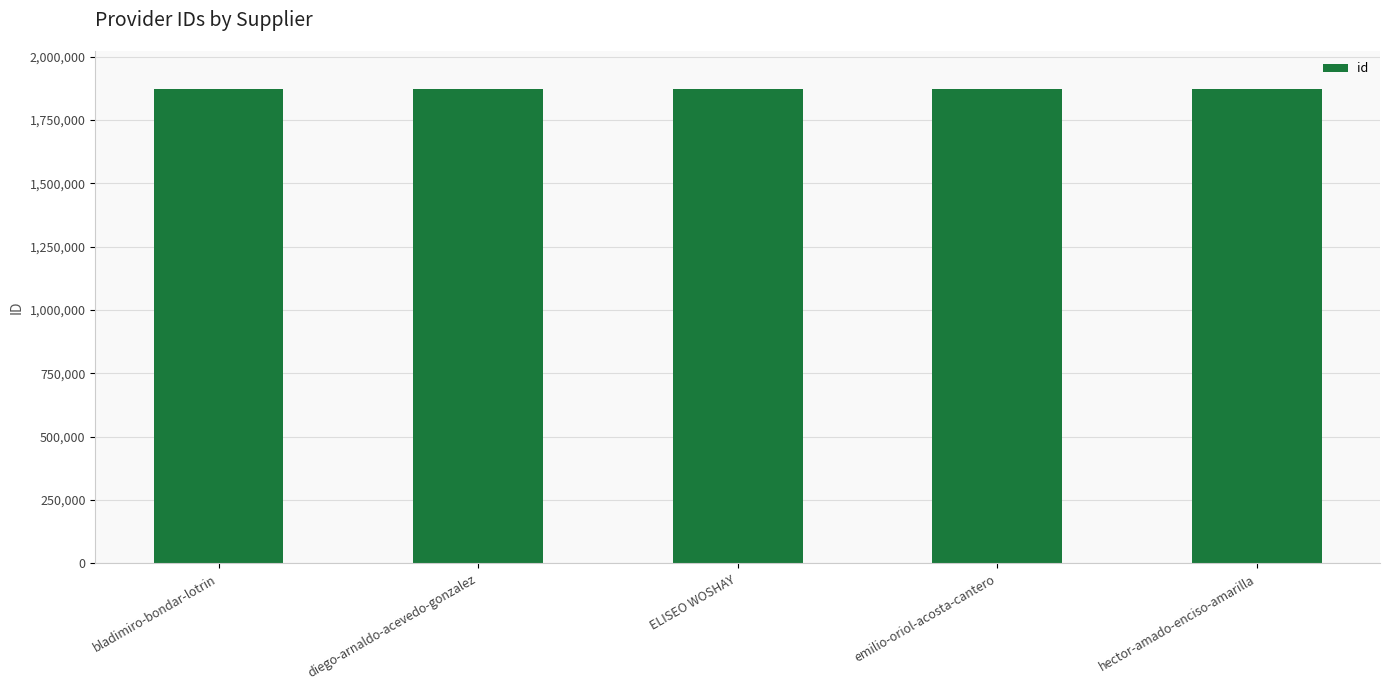

What is the label of the 4th bar from the left?

emilio-oriol-acosta-cantero